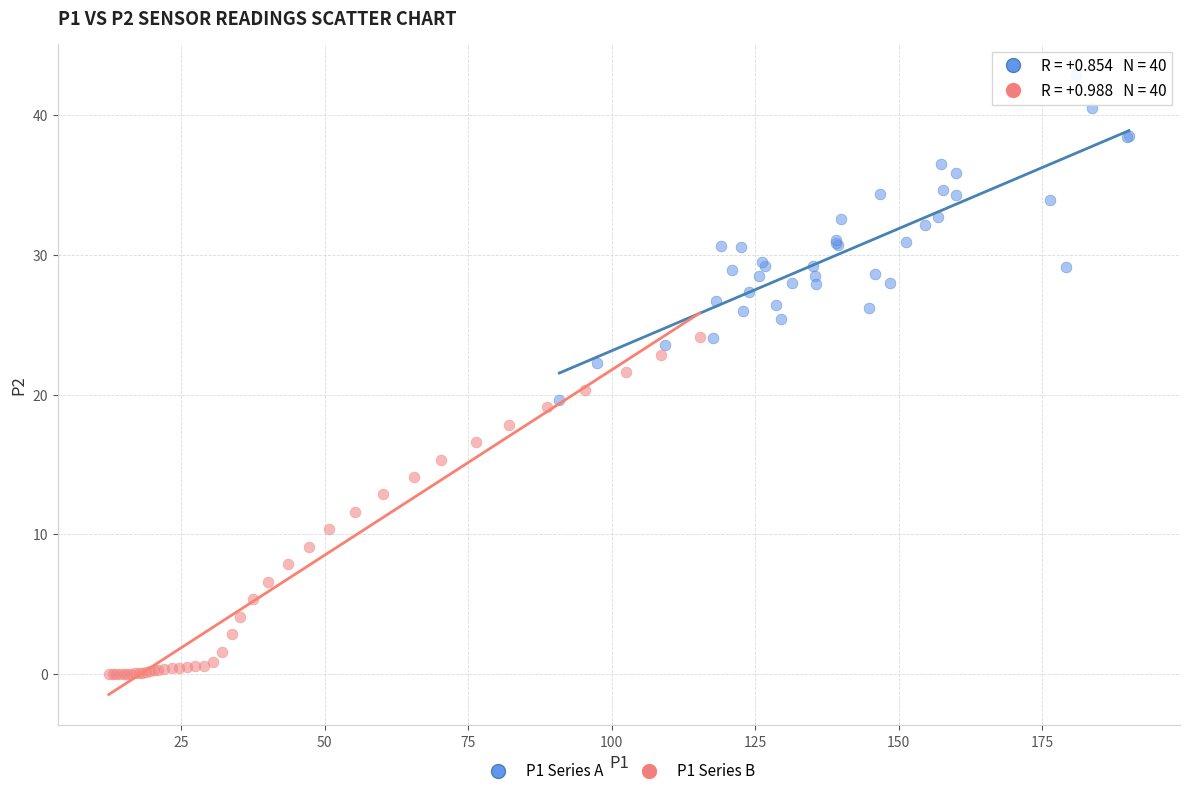

Which series reaches the maximum Y coordinate?

P1 Series A